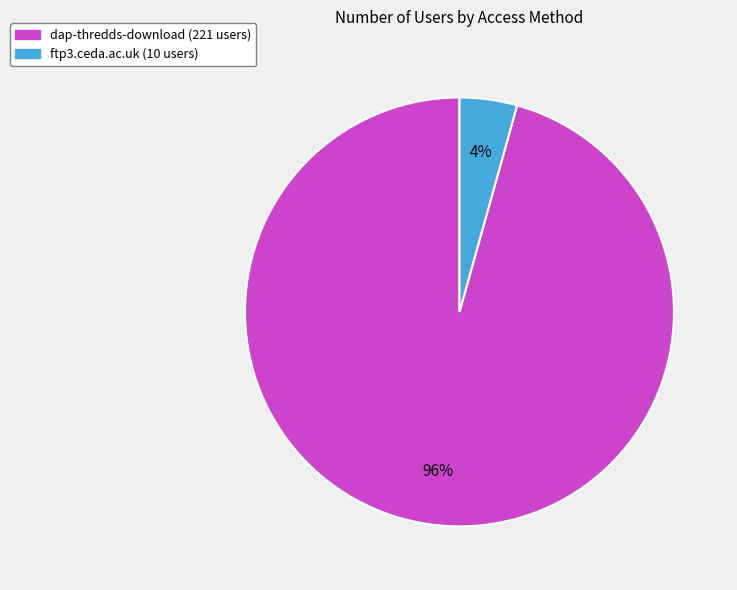

Combined, do ftp3.ceda.ac.uk (10 users) and dap-thredds-download (221 users) account for over 50%?

Yes